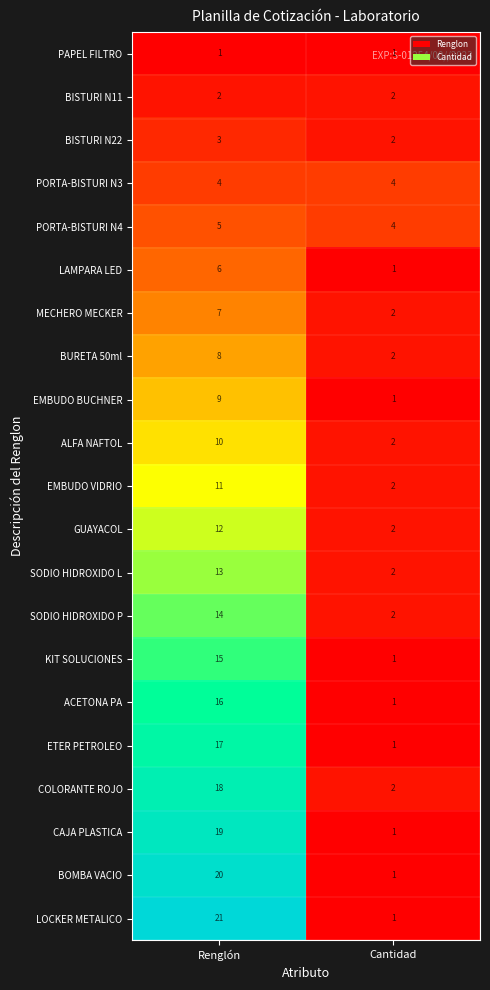

What is the spread (max minus min) of values at Renglón?

20